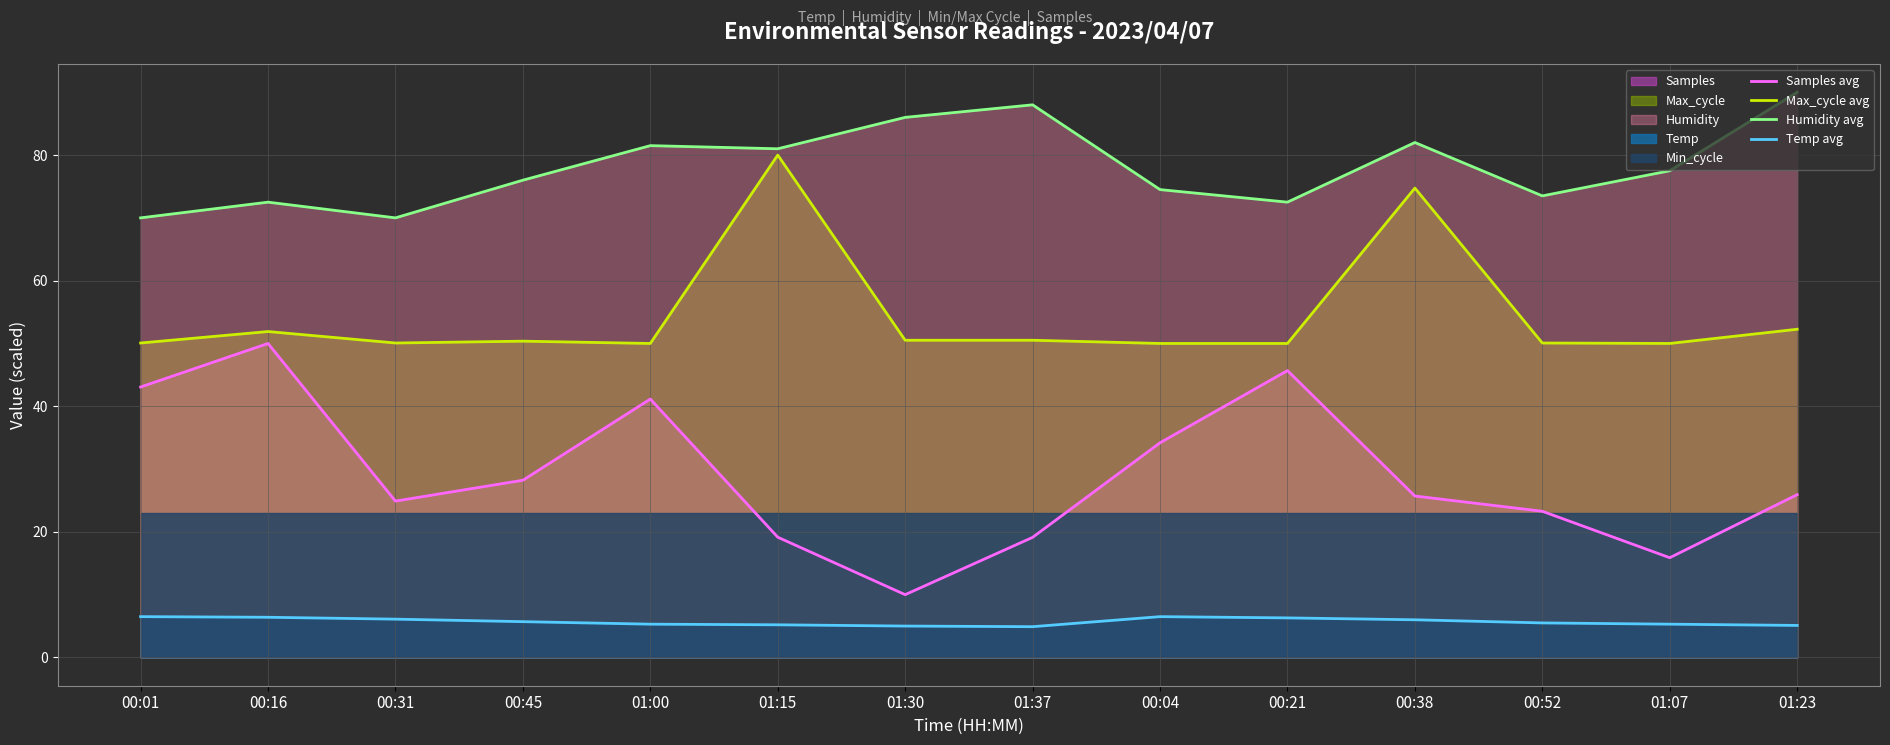

Is the value of Temp avg at 01:15 greater than the value of Humidity avg at 01:30?

No